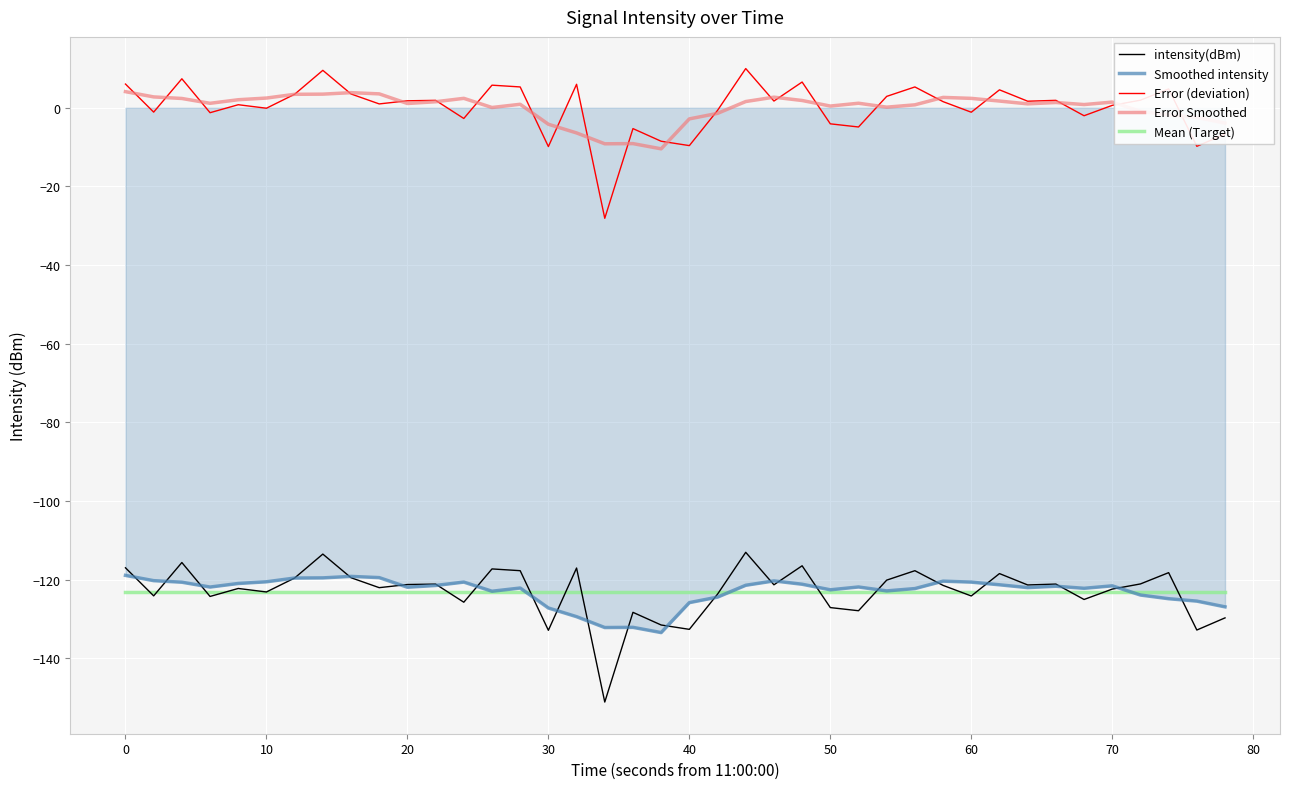

True or false: Error Smoothed and Mean (Target) cross at least once.

False